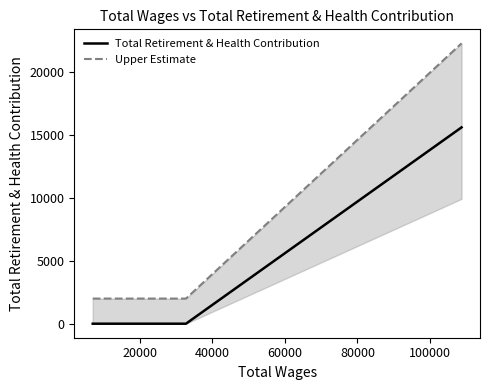

At how many categories does at least one series exceed 20550?

1